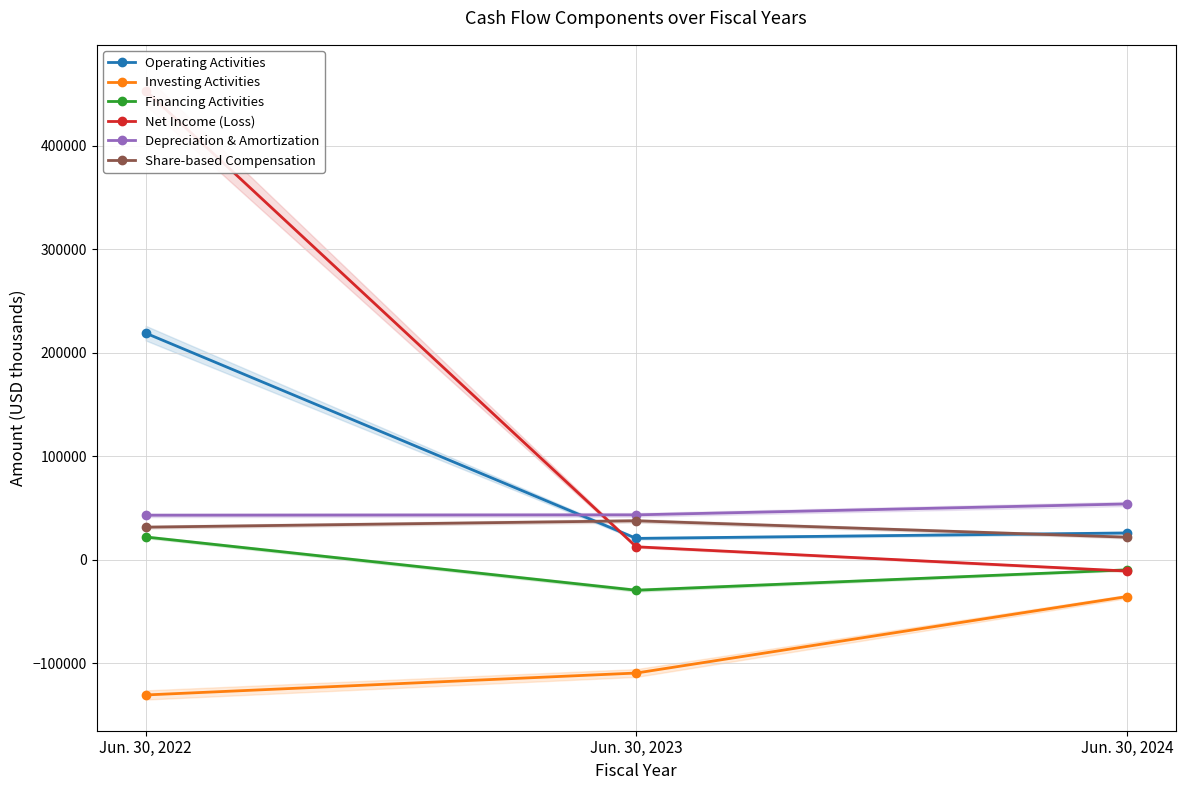

What is the maximum value for Share-based Compensation?

37488